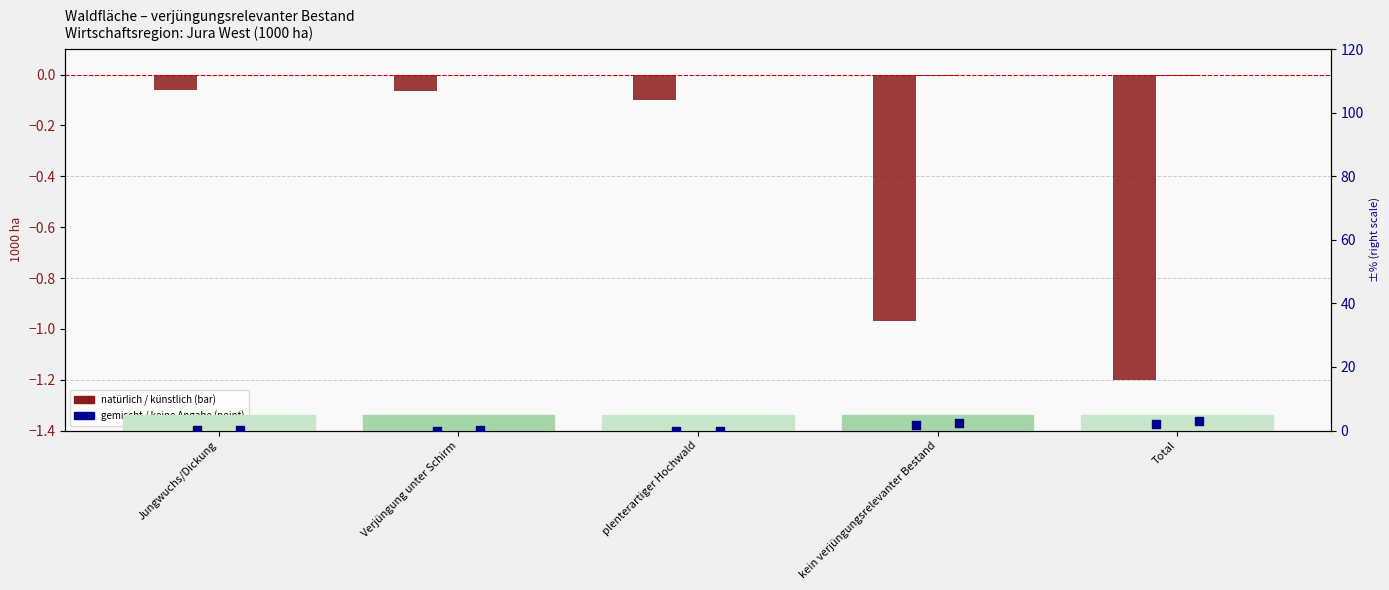

At which category is the sum across all series the highest?

Total